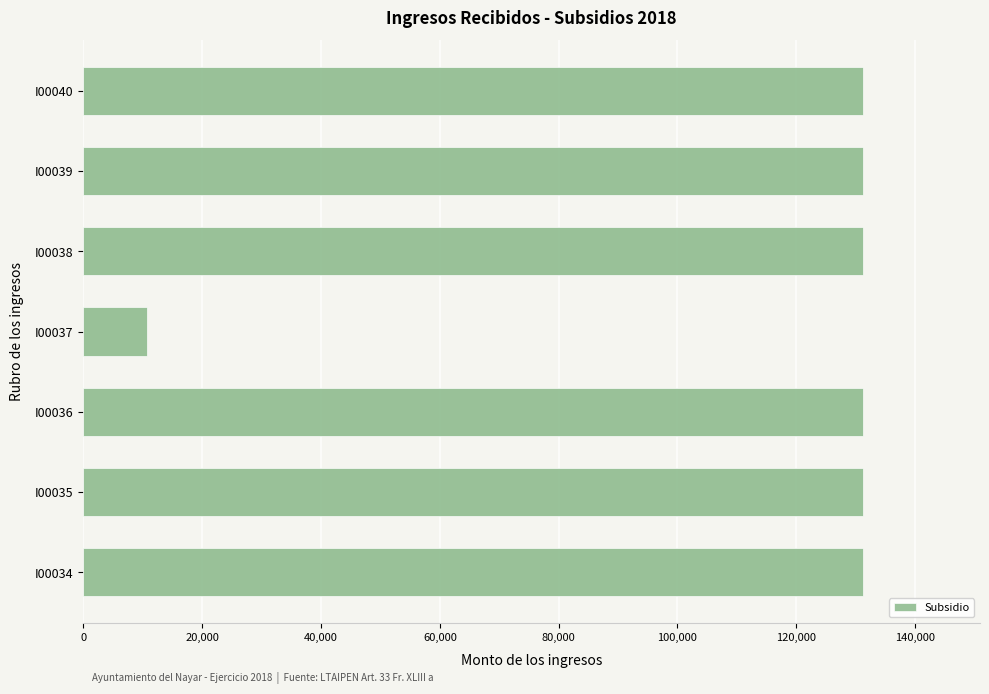

Is it true that the value at I00036 is 131262.6?

True